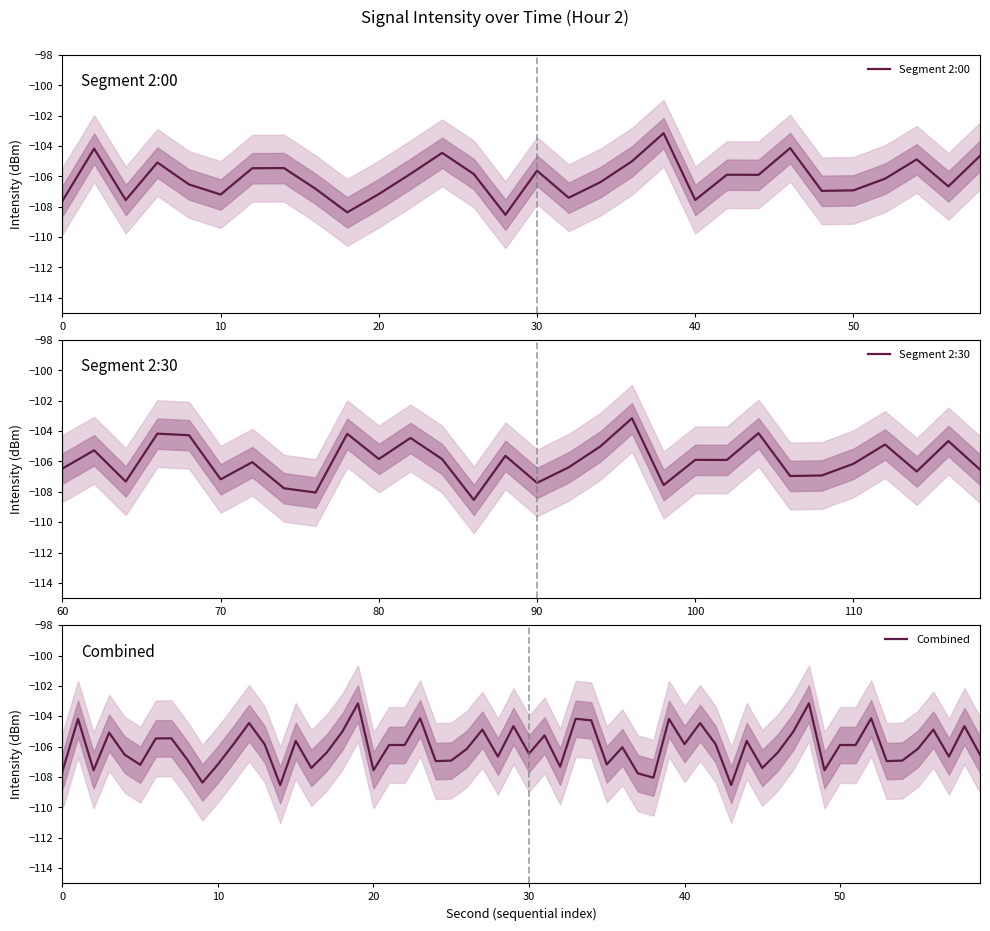

What is the highest value of the Segment 2:00 series?

-103.2